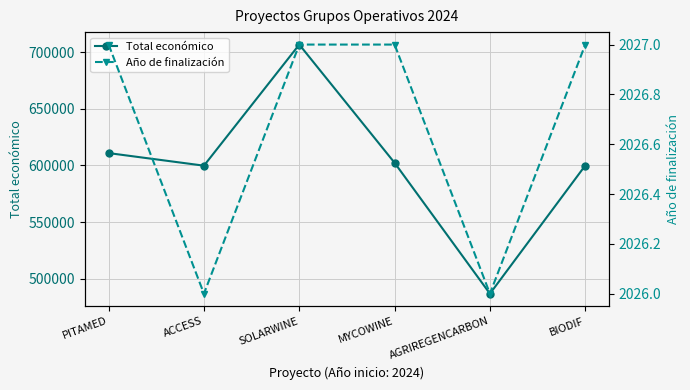

What is the greatest value displayed?

706697.0